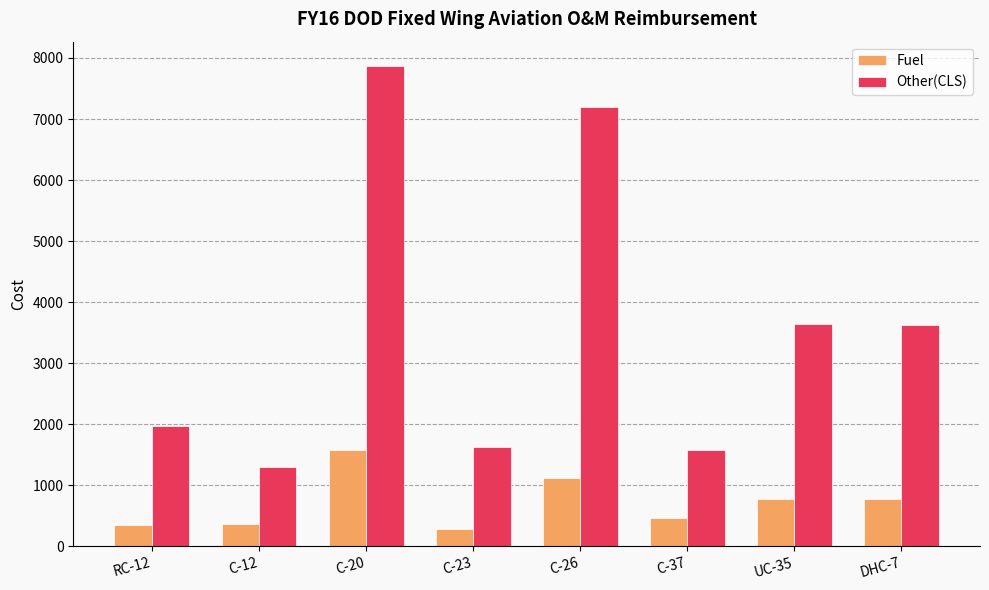

List the series in order of their peak value, lowest first.

Fuel, Other(CLS)